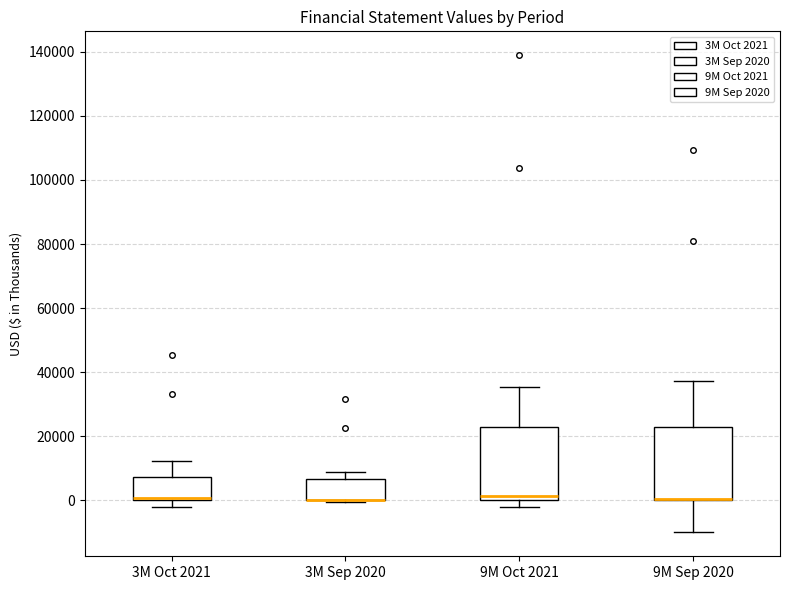

Where is the upper edge of the box for 3M Sep 2020 on the y-axis? The values are not printed on the chart, so give them approximately, as read against the axis.

6000